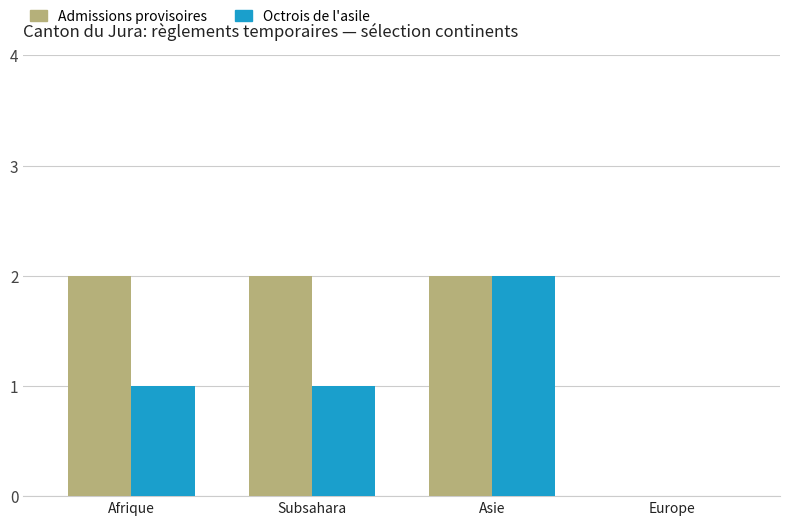

At which category is the sum across all series the highest?

Asie